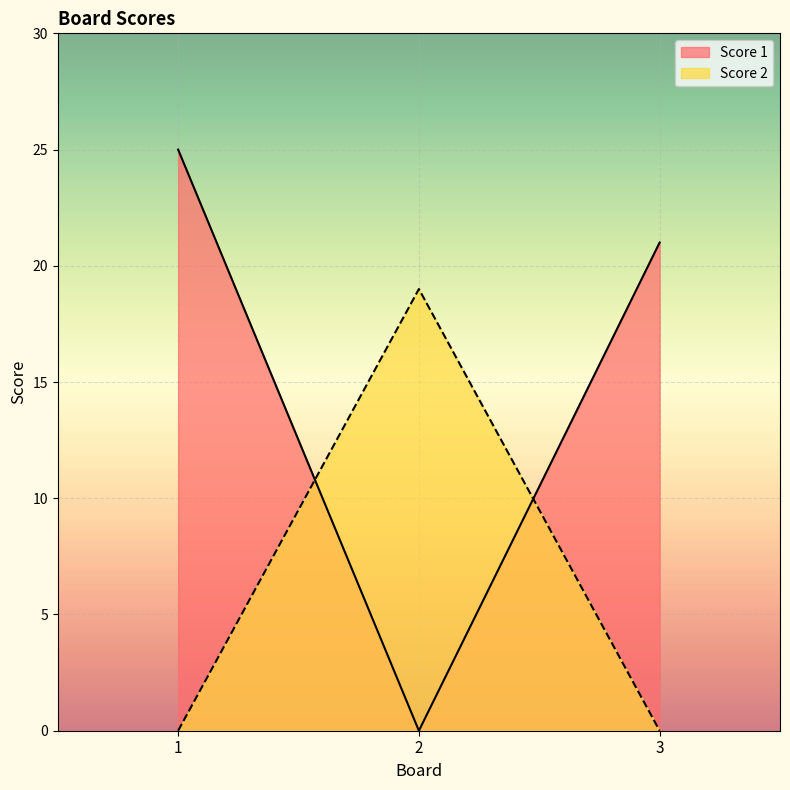

What is the total value across all series at 1?

25